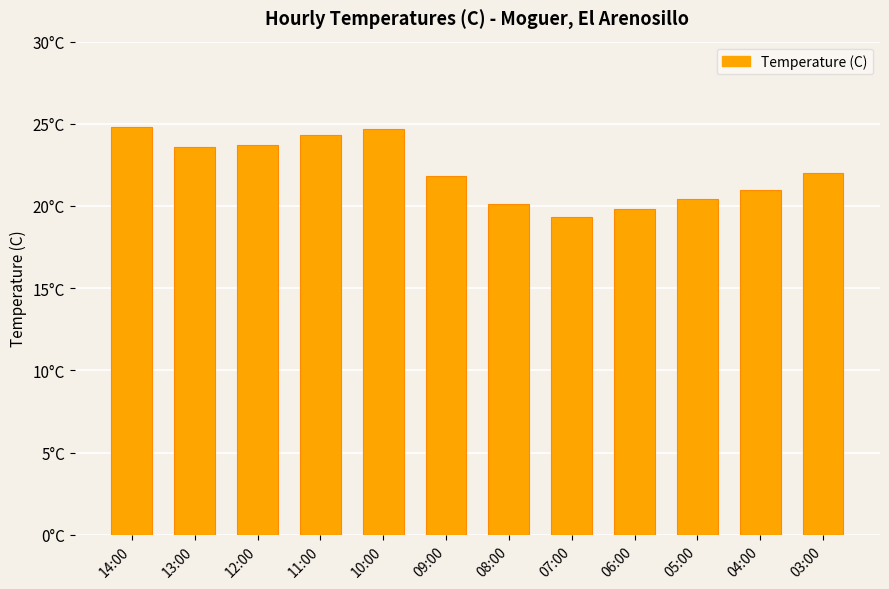

Which category has the lowest value across all series?

07:00